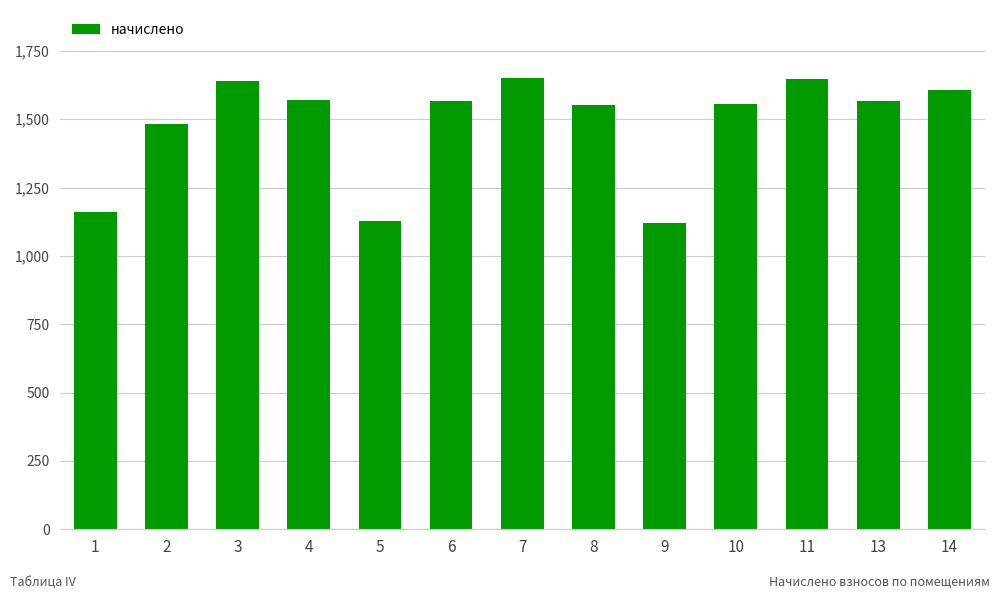

Does the chart contain stacked bars?

No